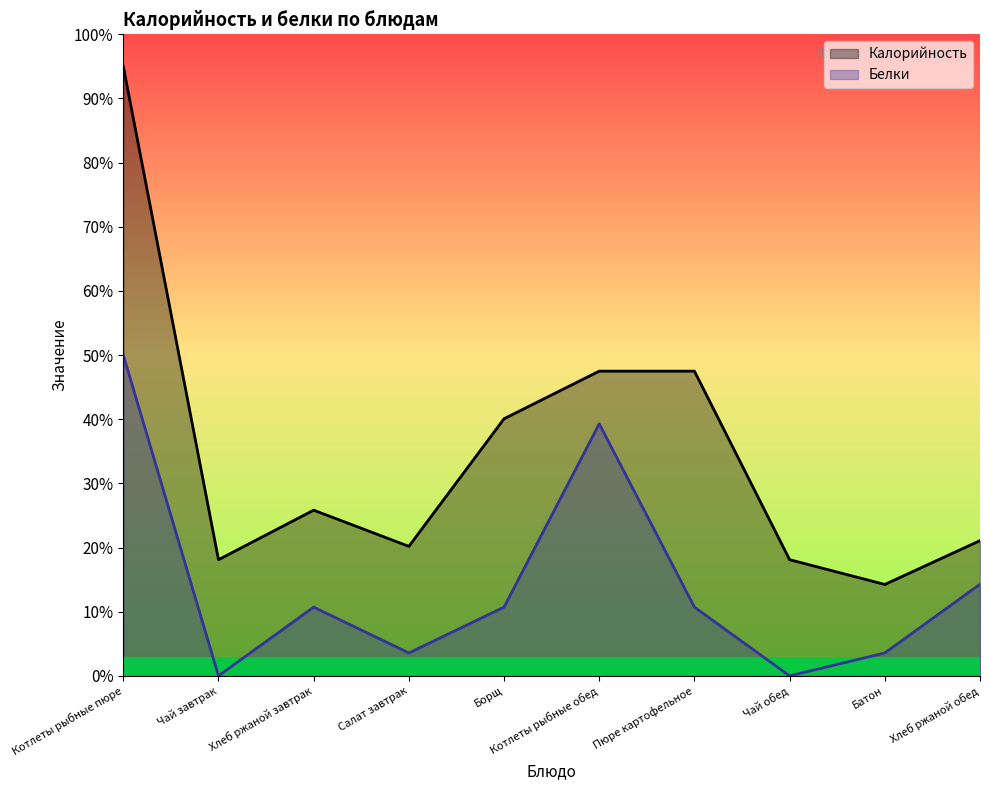

In Белки, how many points are higher than both neighbors (excluding endpoints)?

2